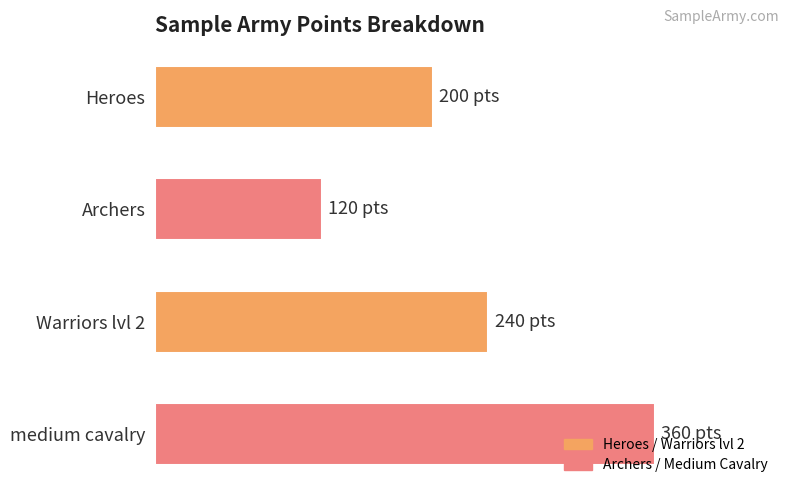

Are the bars horizontal?

Yes